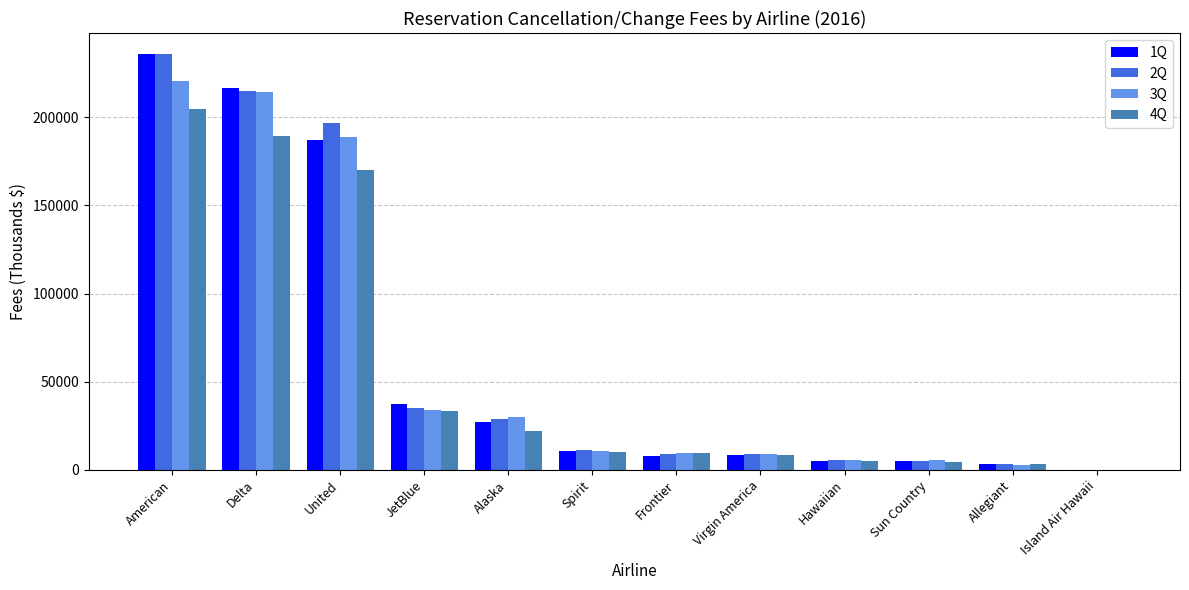

Which series changed the most between United and Alaska?

2Q